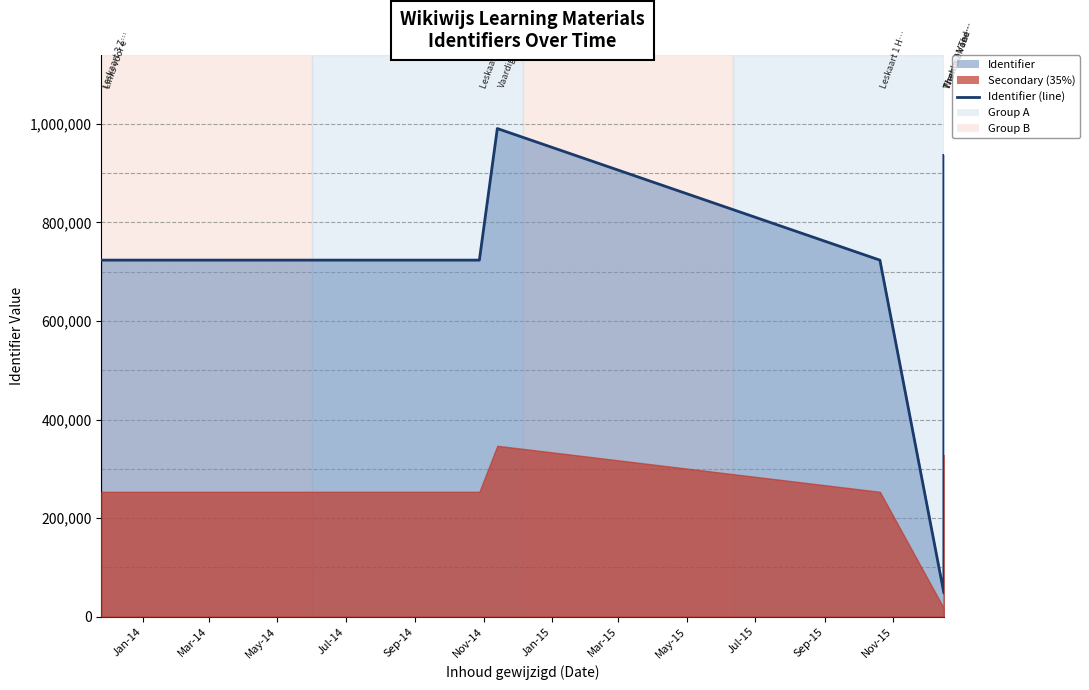

Is it true that the value at Sep-14 is 723524?

True